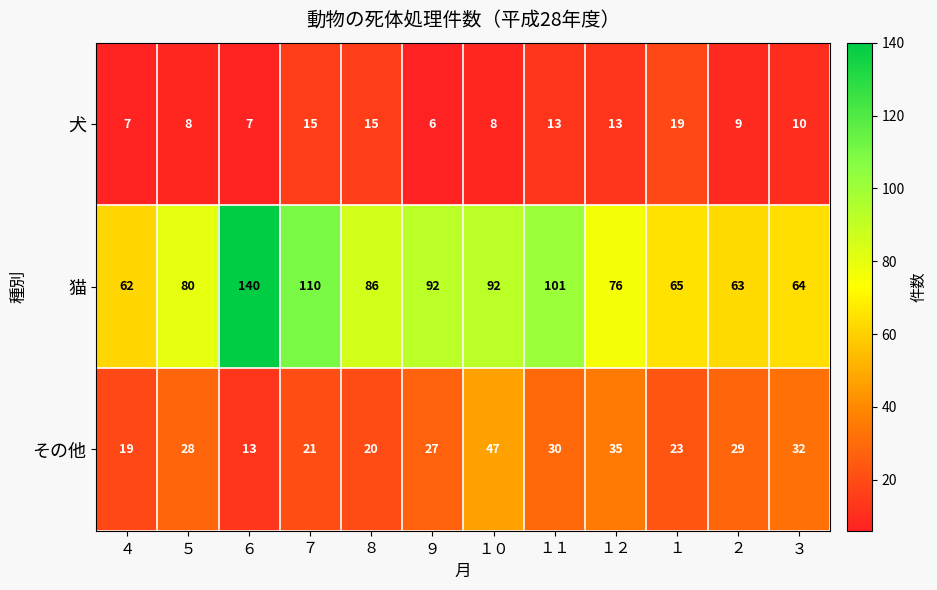

At how many categories does at least one series exceed 51?

12